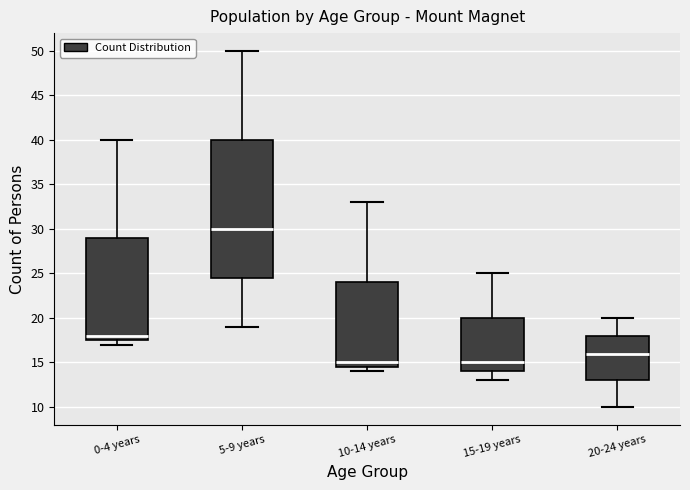

Where does the lower whisker of the box for 15-19 years end on the y-axis? The values are not printed on the chart, so give them approximately, as read against the axis.

13.0